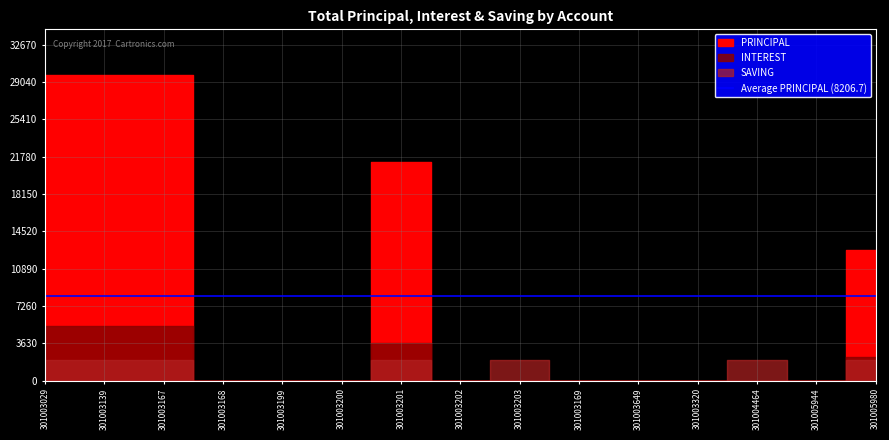

Reading left to right, extract all data points from this chart.

PRINCIPAL: 29700	29700	29700	0	0	0	21300	0	0	0	0	0	0	0	12700
INTEREST: 5300	5300	5300	0	0	0	3700	0	0	0	0	0	0	0	2300
SAVING: 2000	2000	2000	0	0	0	2000	0	2000	0	0	0	2000	0	2000